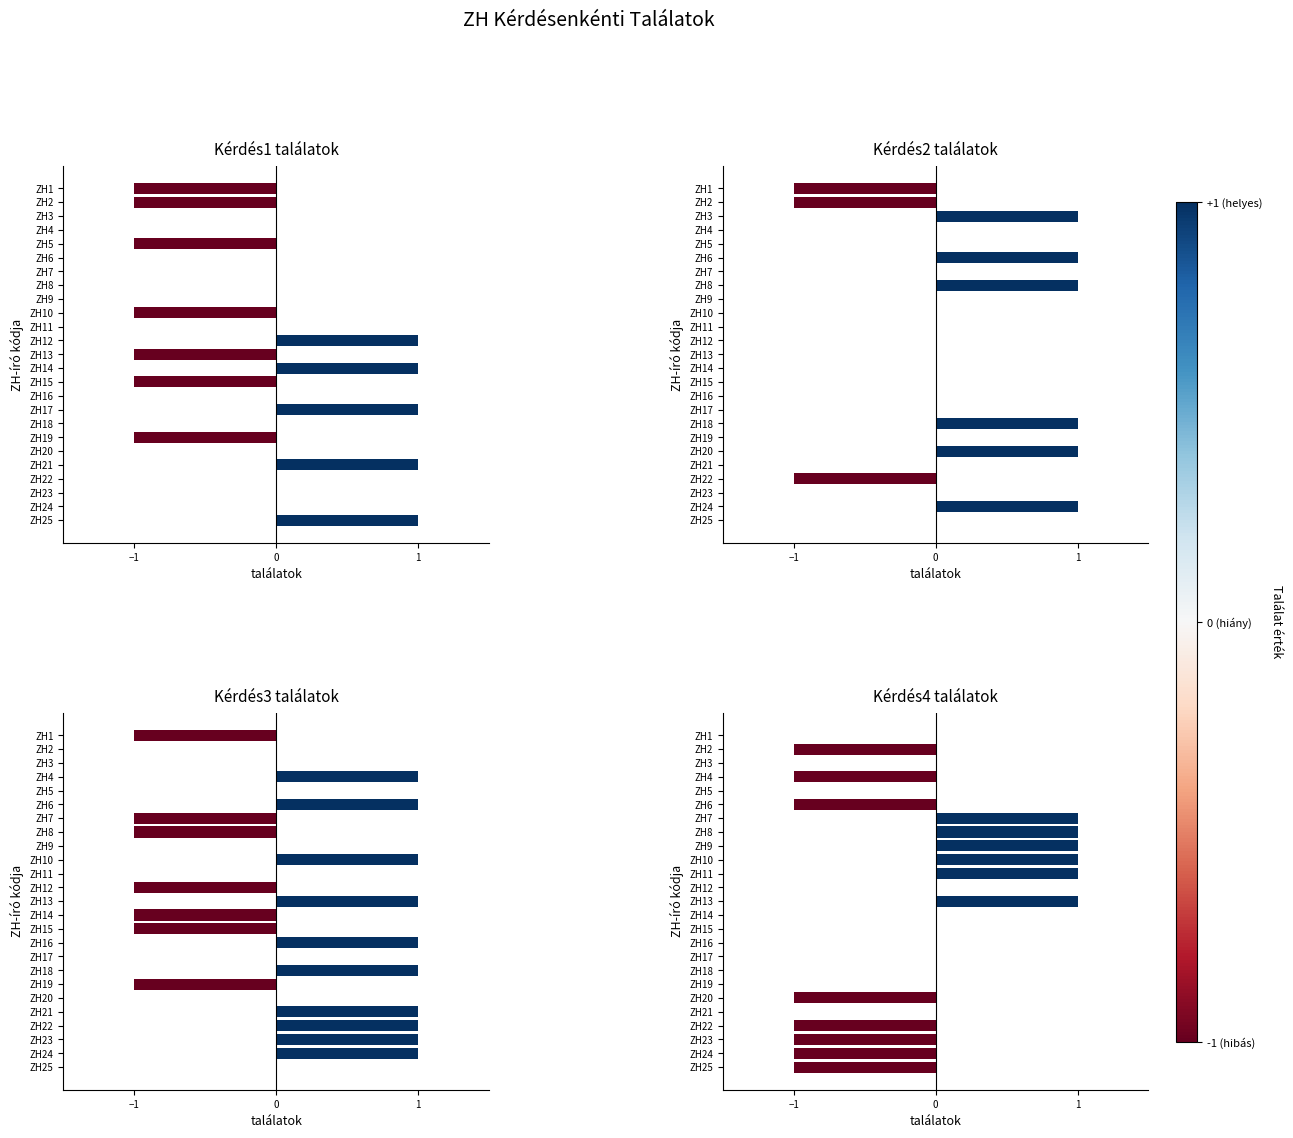

What is the sum of all Kérdés4 values?

-2